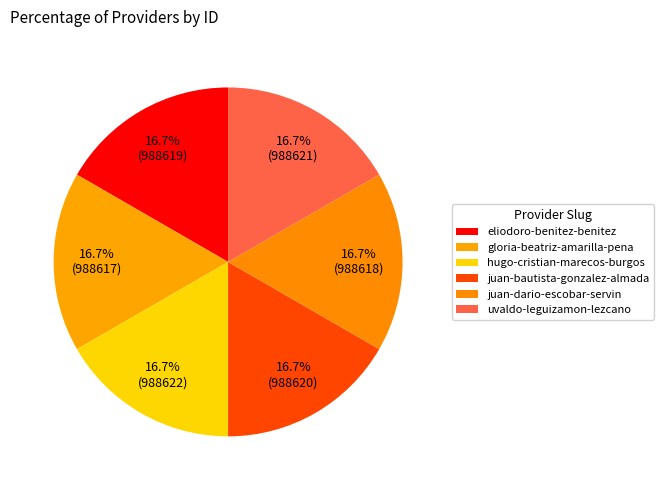

Does juan-dario-escobar-servin represent more than half of the total?

No